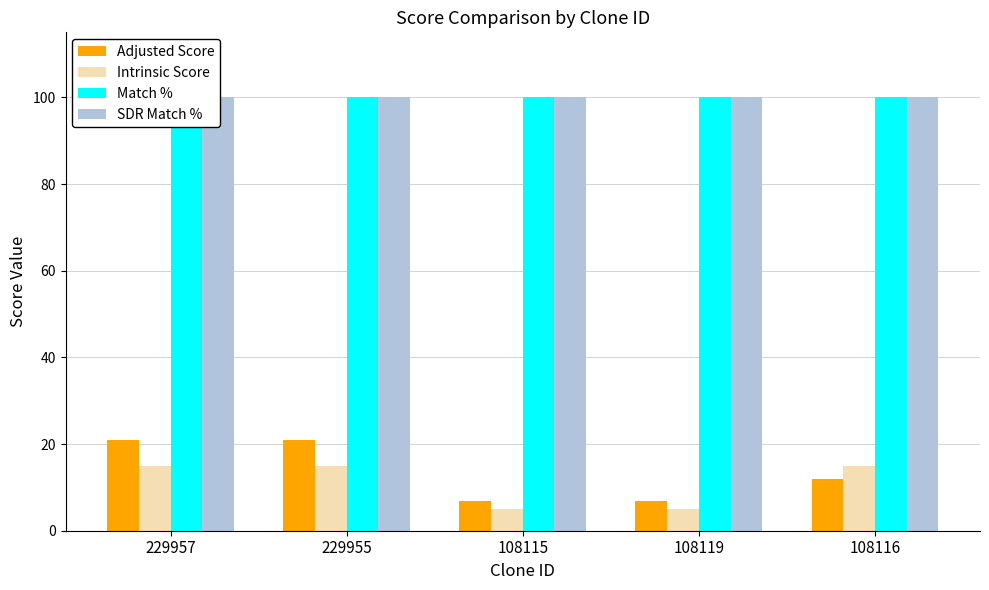

Rank the series by their maximum value, from highest to lowest.

Match %, SDR Match %, Adjusted Score, Intrinsic Score